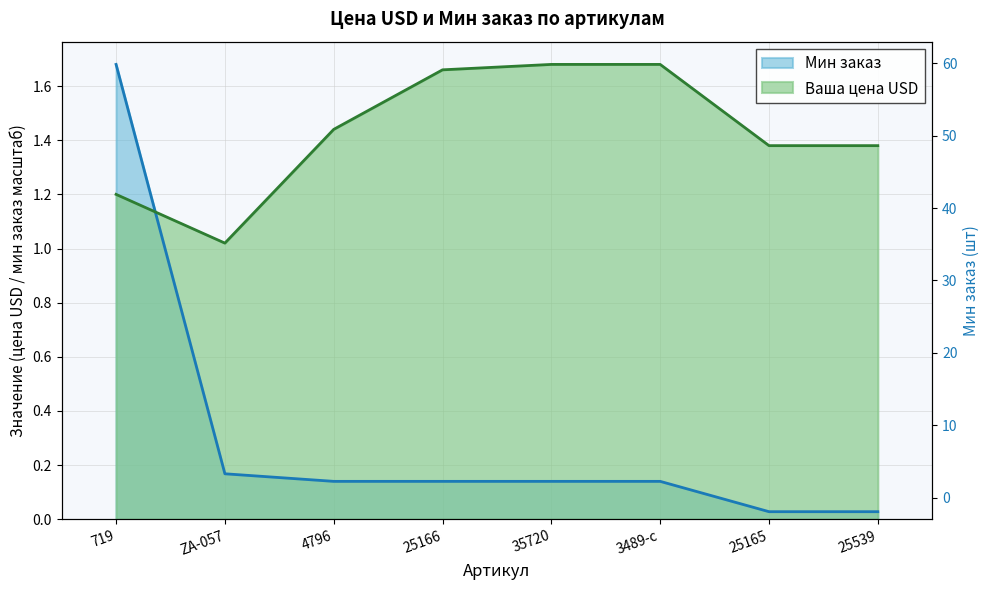

Between 25165 and 35720, which is larger?

35720